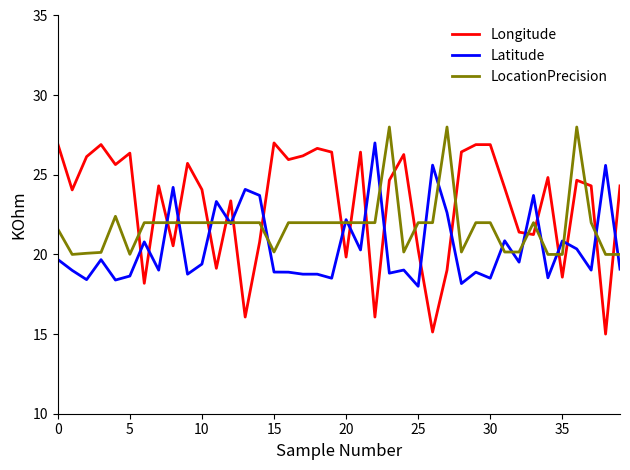

What is the smallest value displayed?

15.0